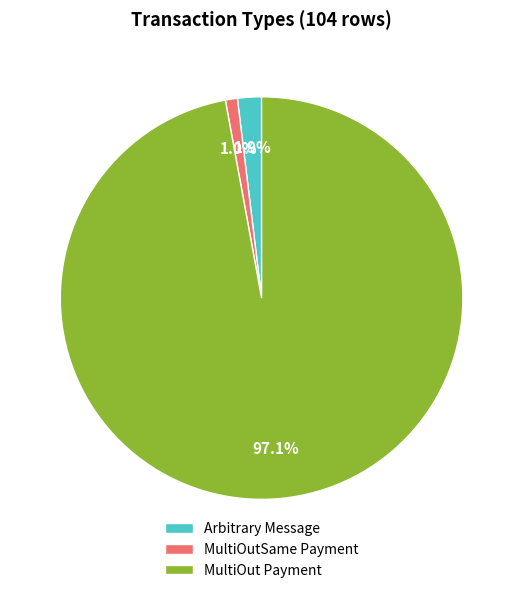

The MultiOutSame Payment slice represents 1% of the pie. True or false?

True